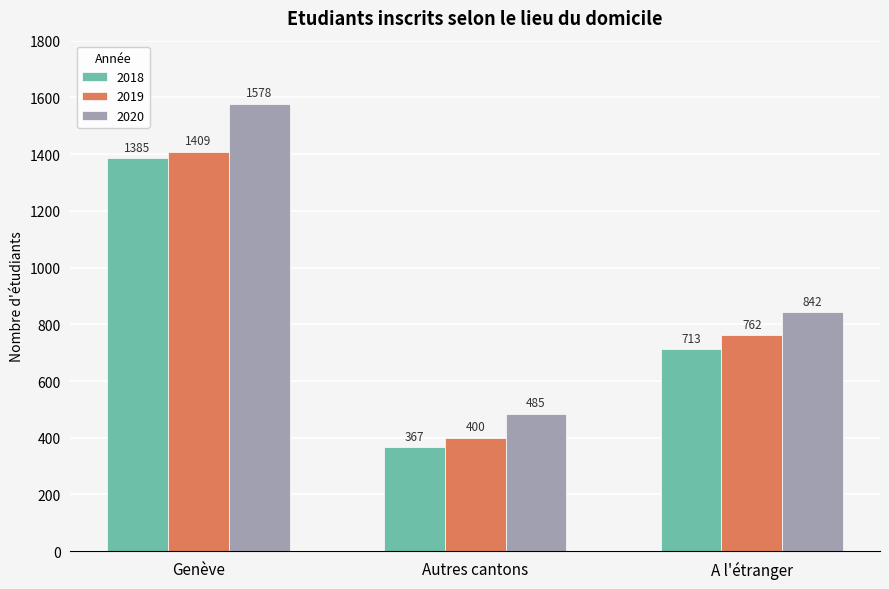

Which category has the highest value in the 2019 series?

Genève